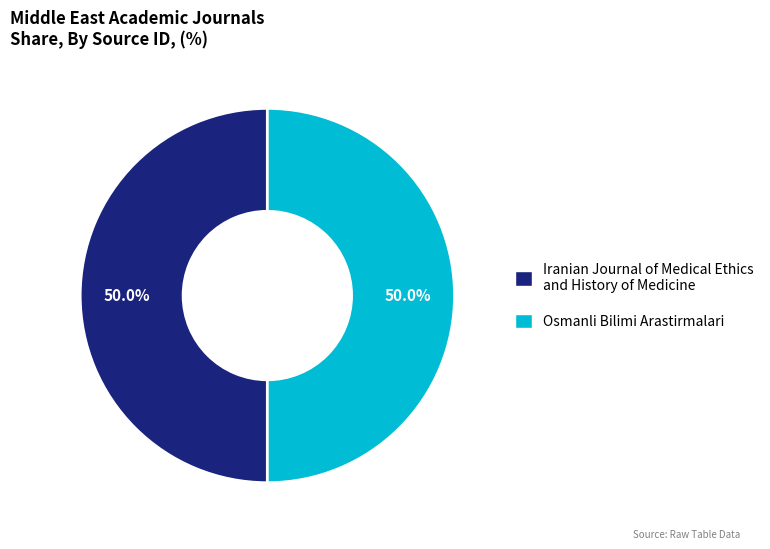

How many slices are in this pie chart?

2